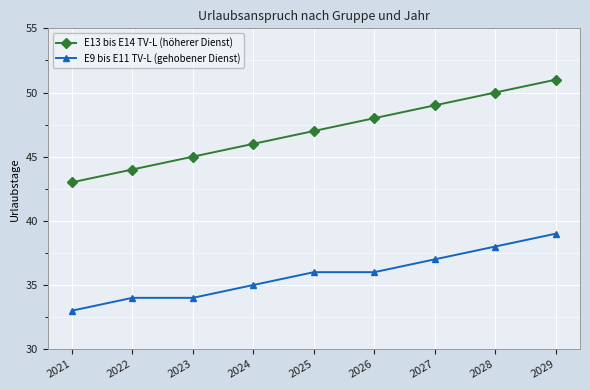

What is the difference between the second highest and minimum values in the E13 bis E14 TV-L (höherer Dienst) series?

7